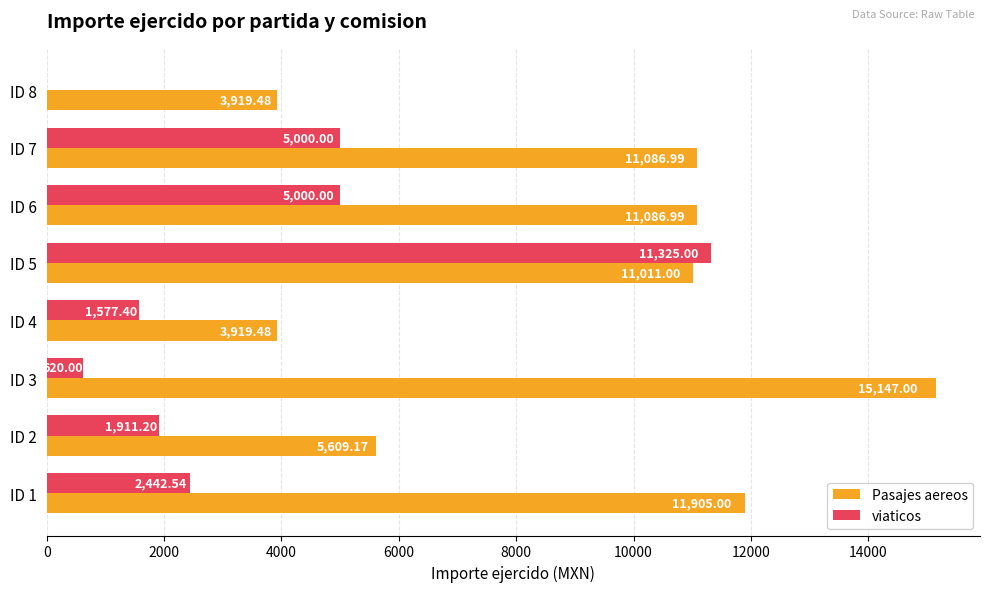

Between ID 1 and ID 5, which series saw the biggest shift?

viaticos